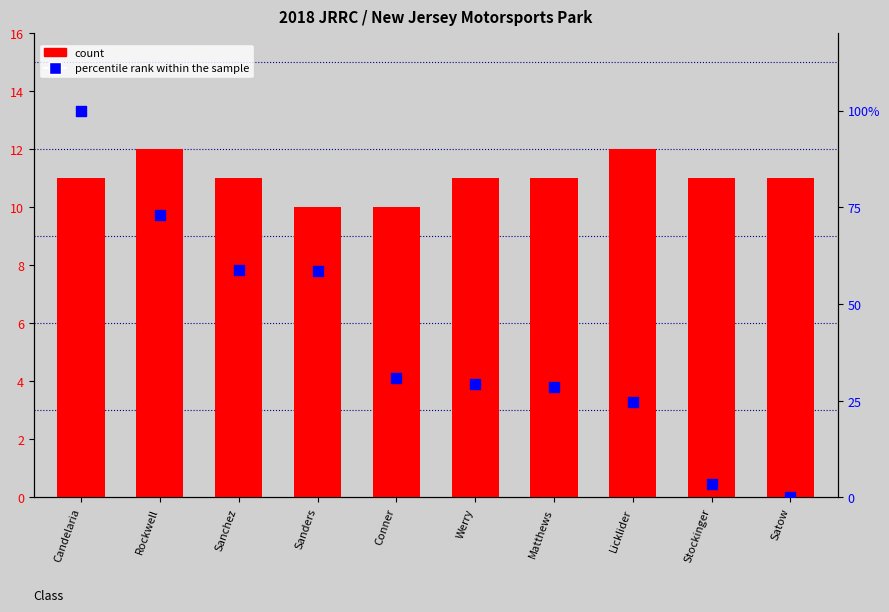

At which category is the sum across all series the highest?

Candelaria